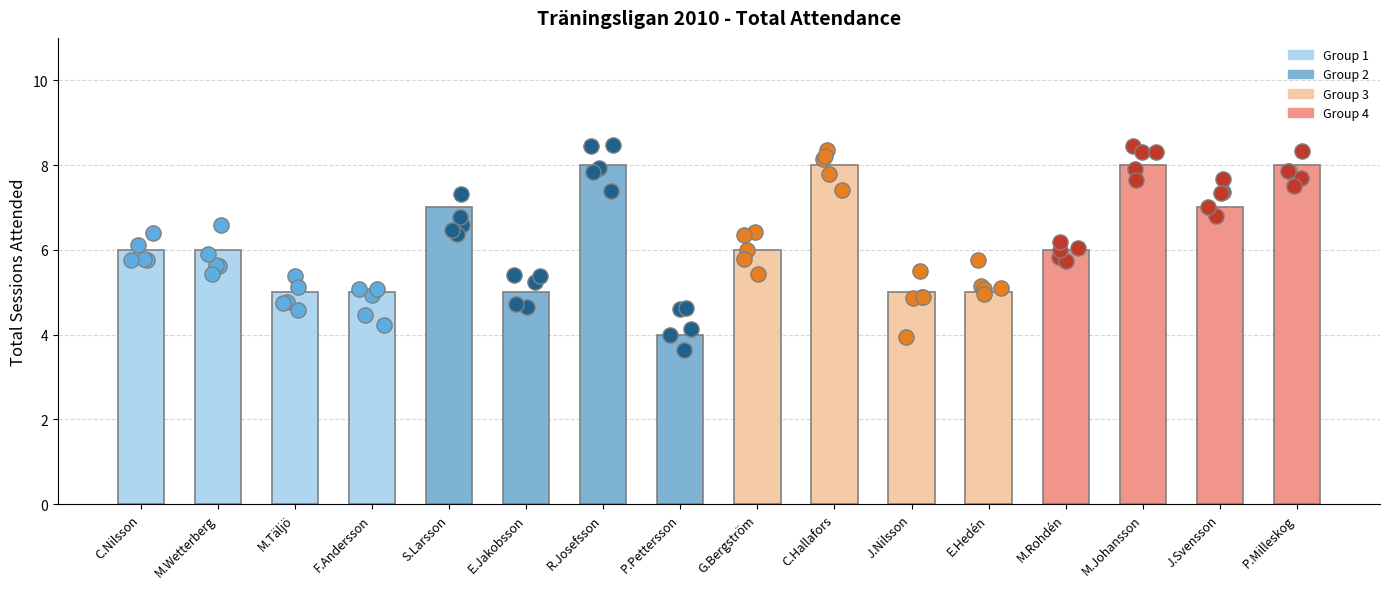

Which has a higher value, E.Jakobsson or C.Nilsson?

C.Nilsson